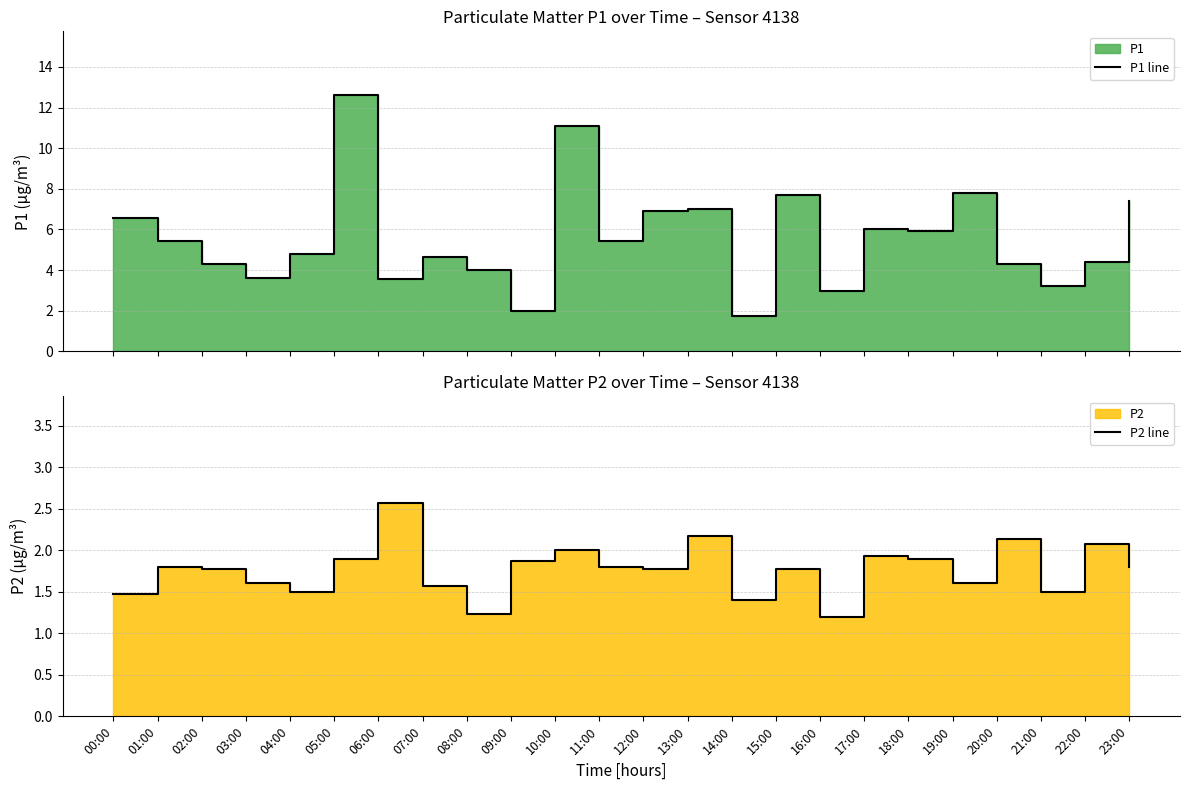

Where is P1 line nearest to the value 7?

13:00